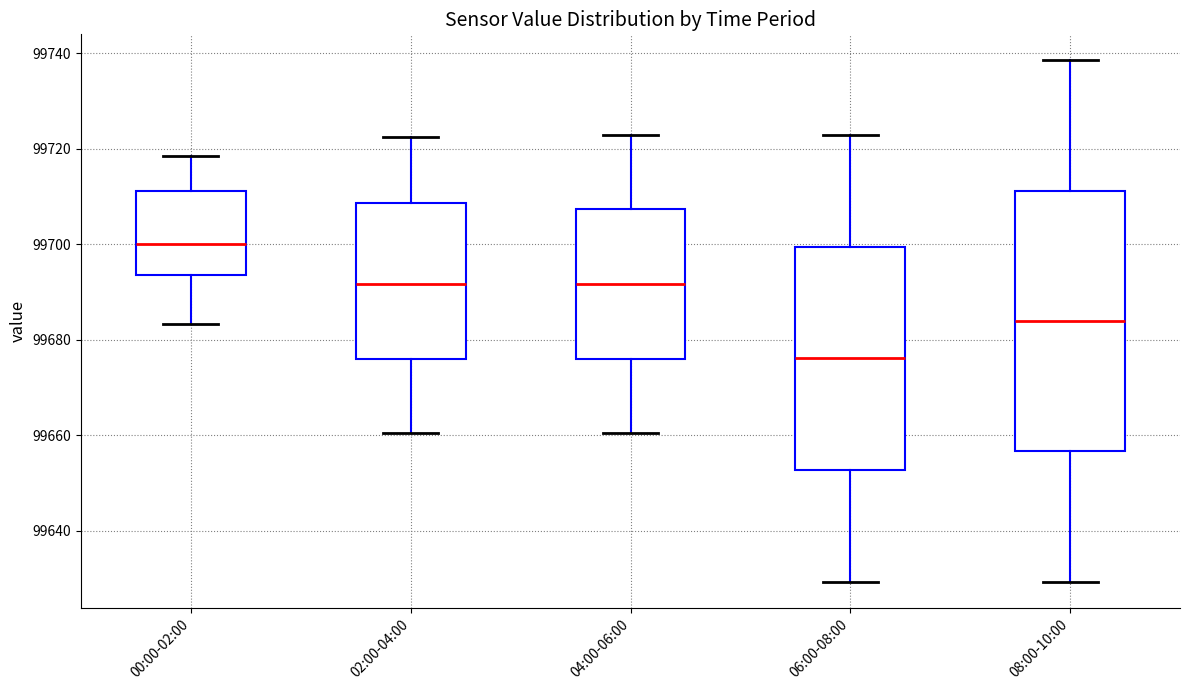

Which box is the tallest, from its lower edge to its upper edge?

08:00-10:00